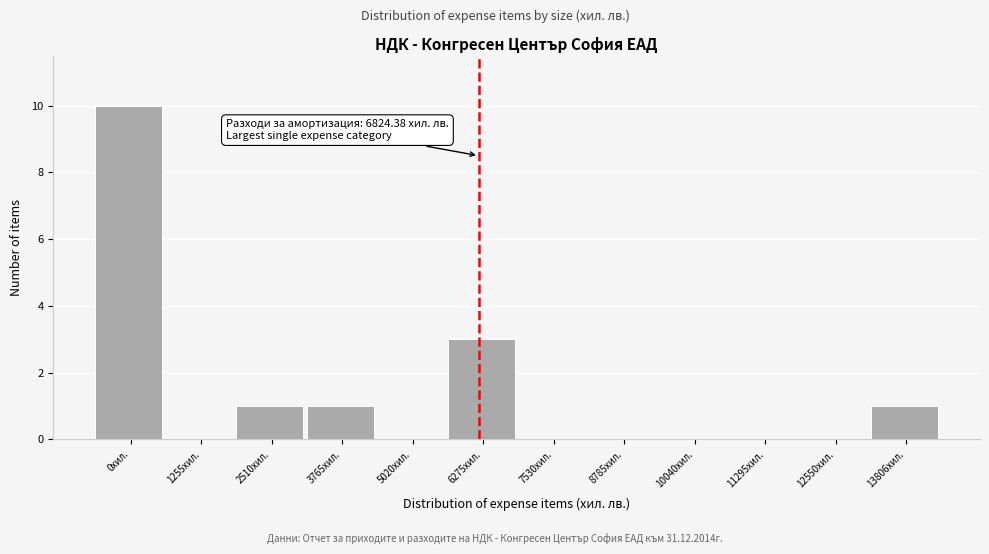

Reading left to right, transcribe all the data shown in this chart.

0хил.=10	1255хил.=0	2510хил.=1	3765хил.=1	5020хил.=0	6275хил.=3	7530хил.=0	8785хил.=0	10040хил.=0	11295хил.=0	12550хил.=0	13806хил.=1